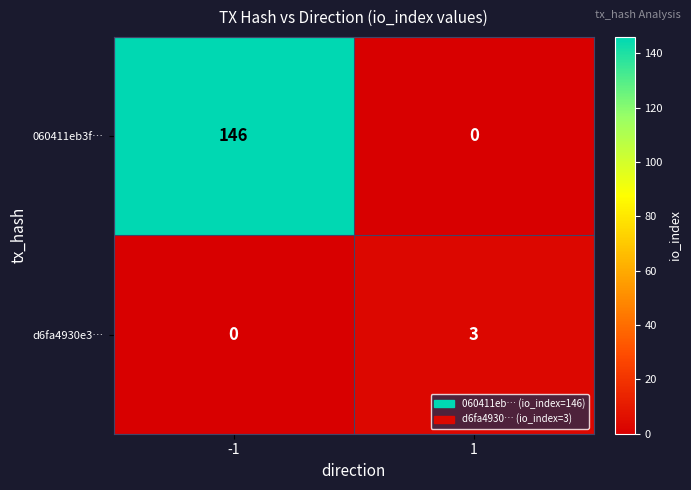

What is the sum of the d6fa4930e3… values at 1 and -1?

3